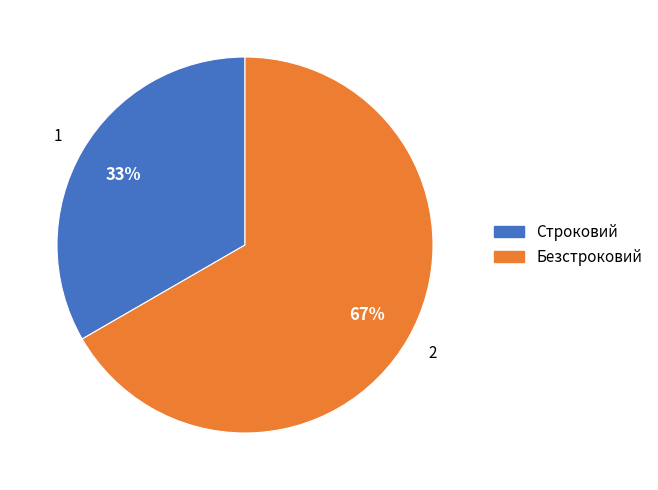

The Безстроковий slice represents 67% of the pie. True or false?

True